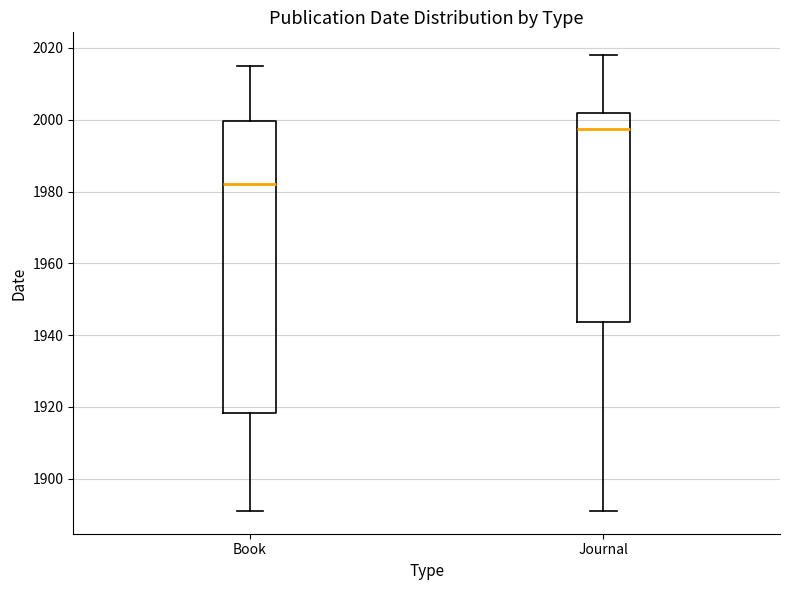

Where is the upper edge of the box for Book on the y-axis? The values are not printed on the chart, so give them approximately, as read against the axis.

2000